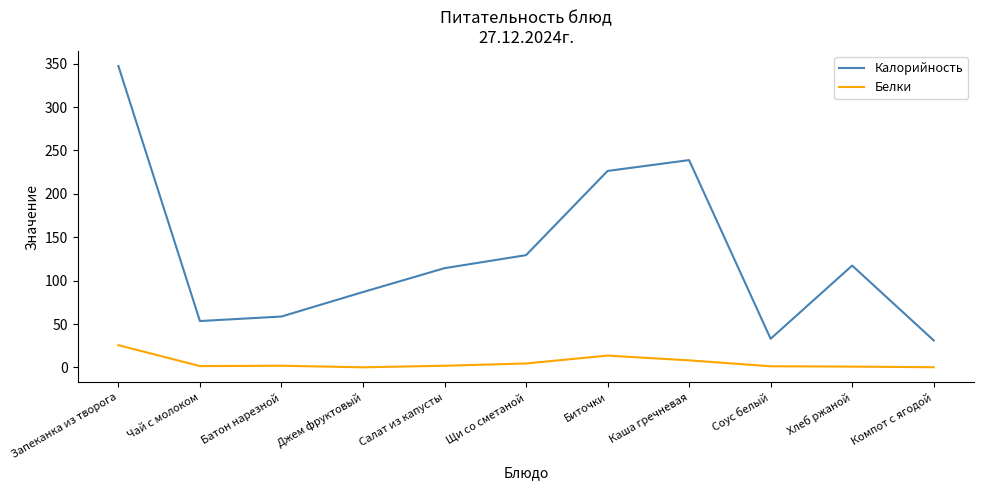

True or false: Белки and Калорийность cross at least once.

False